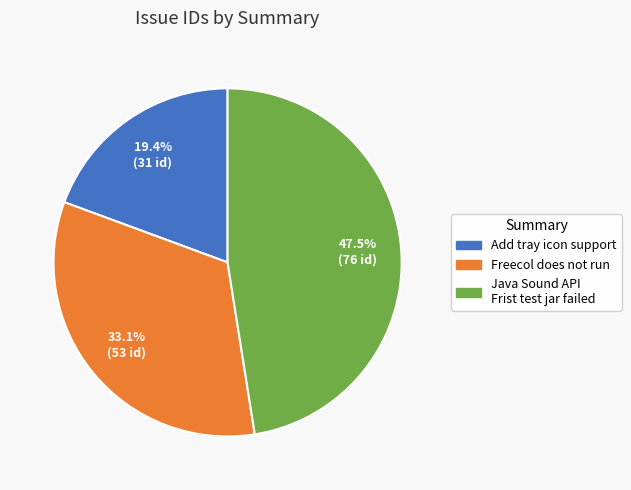

To the nearest percent, what is the average slice percentage?

33%